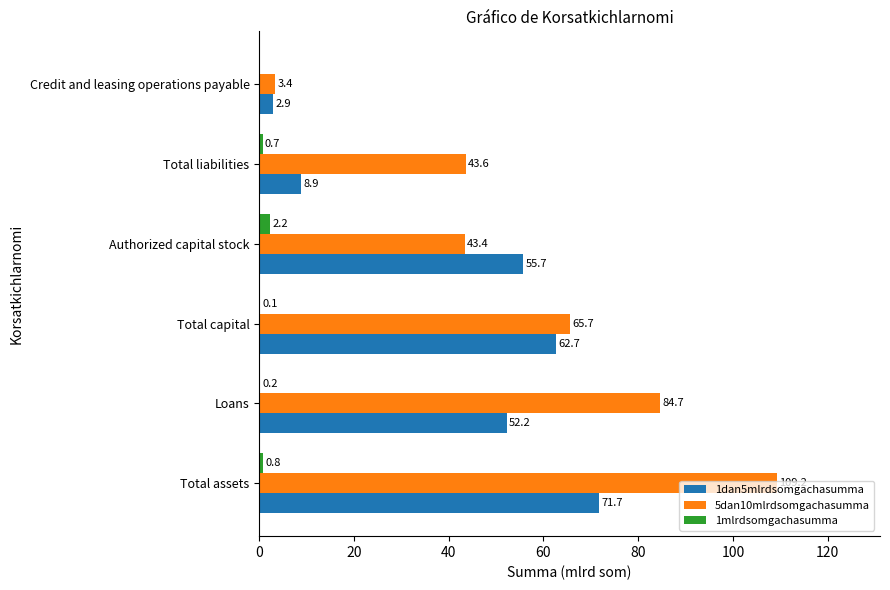

What is the approximate value of 1dan5mlrdsomgachasumma at Authorized capital stock?

55.7